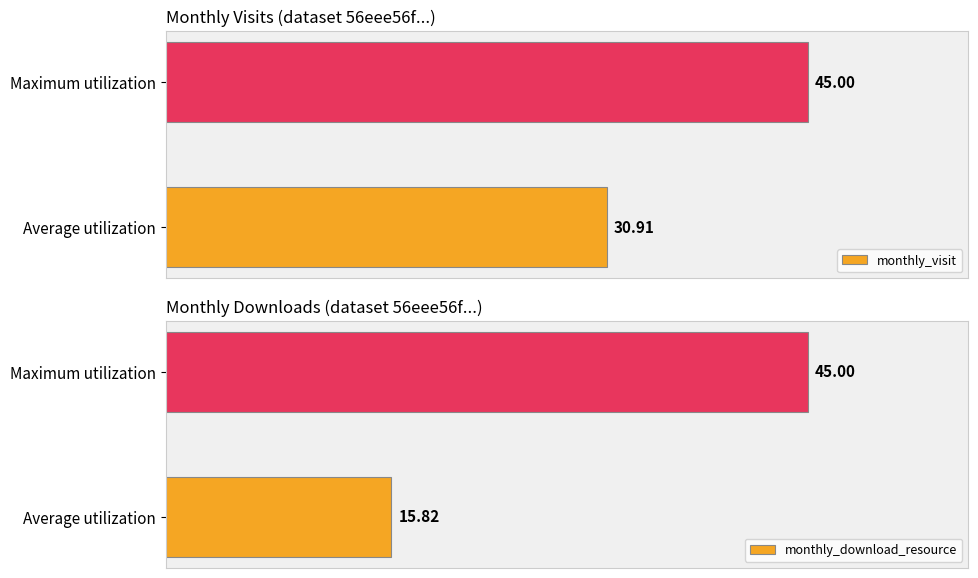

What is the sum of the monthly_visit values at 1 and 0?

75.9